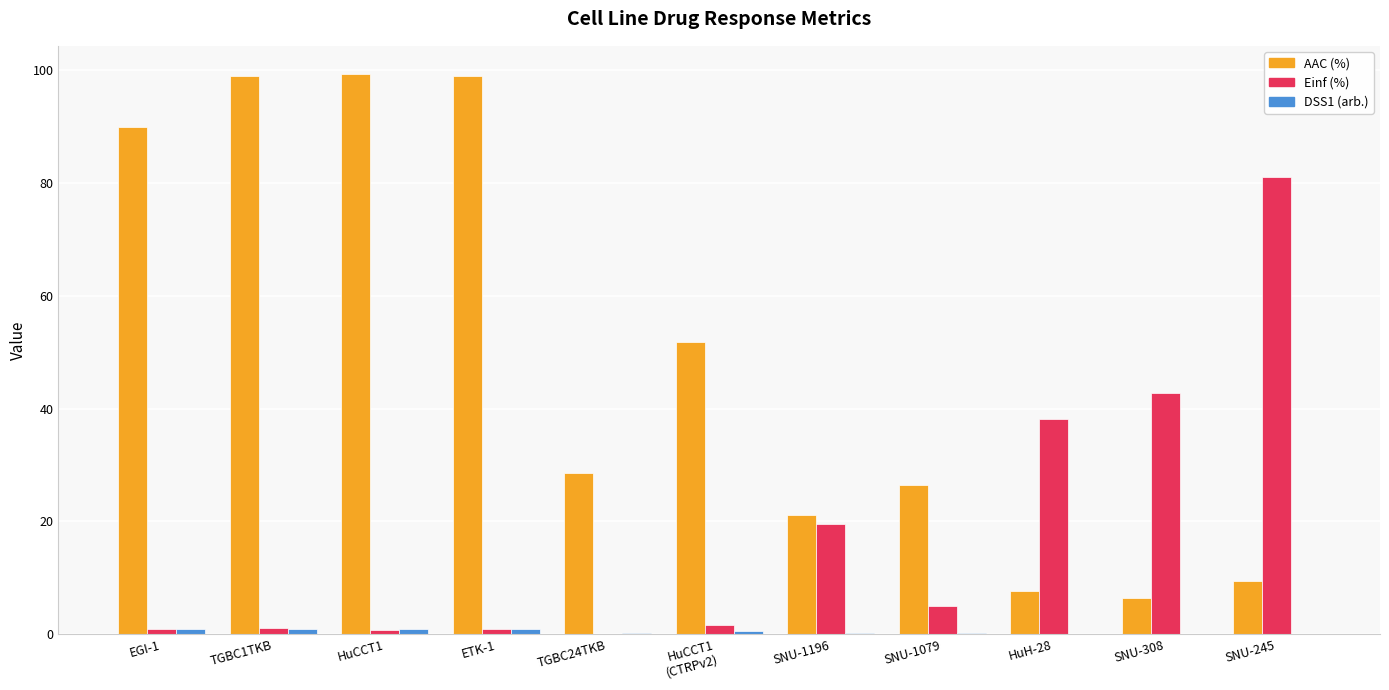

What is the maximum value for Einf (%)?

81.1